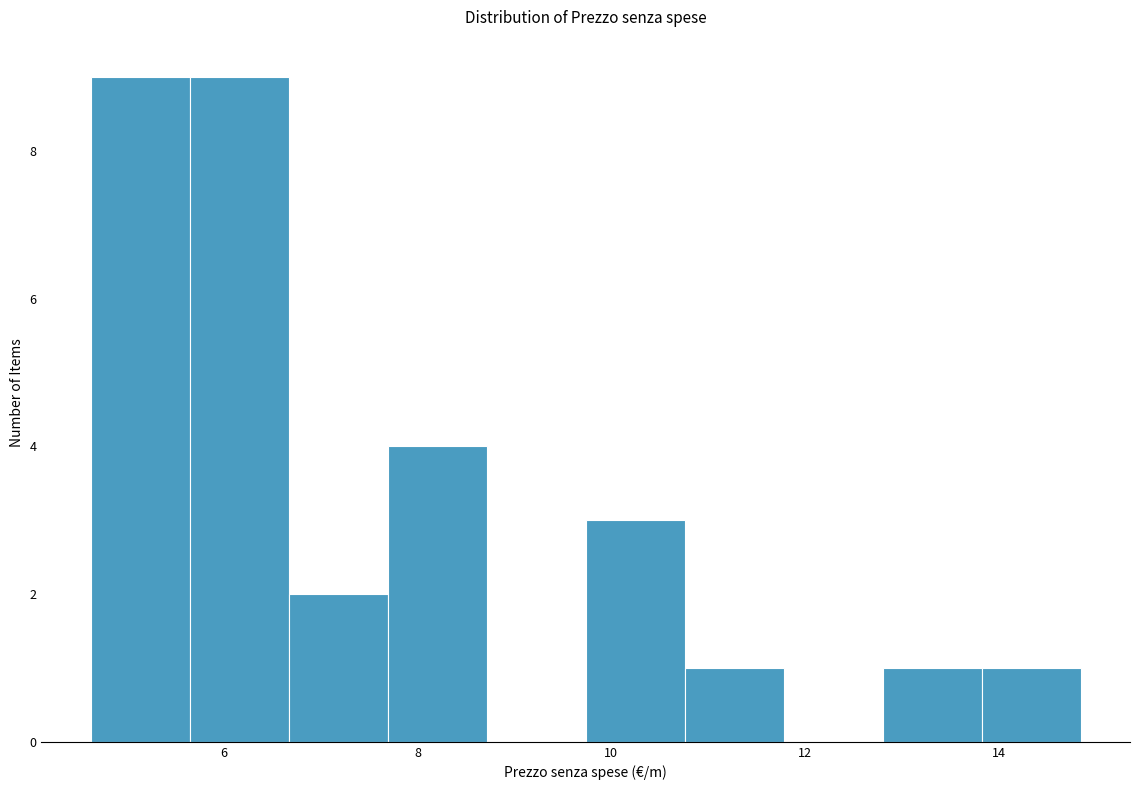

Reading left to right, list every bar in this chart as the range it spans on the x-axis followed by its height. Neither the bar edges nor the heights are printed on the chart, so give them approximately, as read against the axes.

4.6 to 5.6: 9
5.6 to 6.6: 9
6.6 to 7.6: 2
7.6 to 8.8: 4
8.8 to 9.8: 0
9.8 to 10.8: 3
10.8 to 11.8: 1
11.8 to 12.8: 0
12.8 to 13.8: 1
13.8 to 14.8: 1